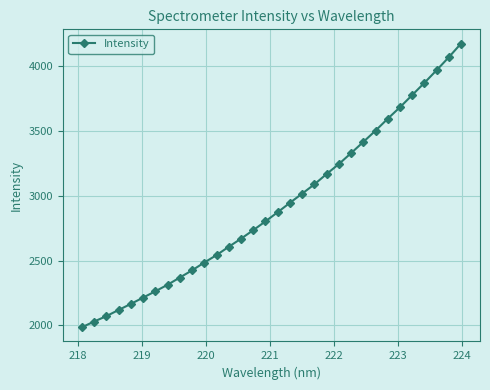

True or false: there are more than 1 points higher than both neighbors.

False